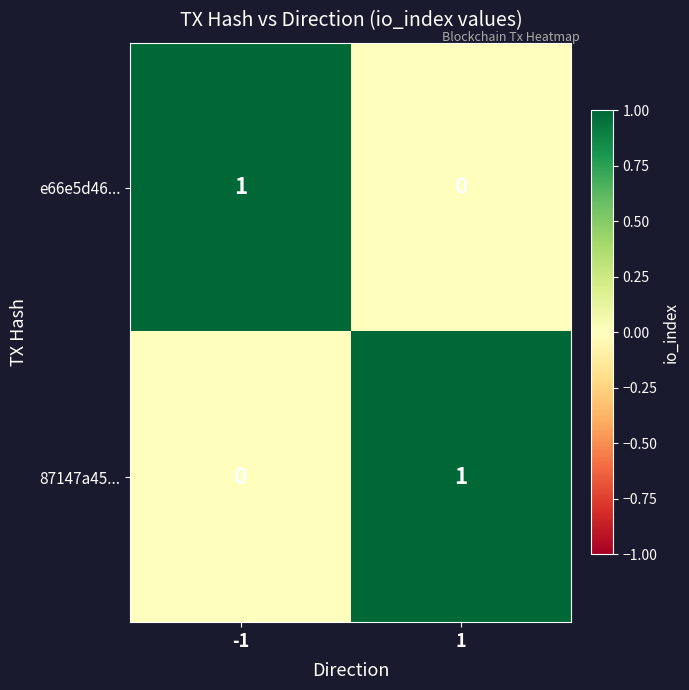

How many series are shown in this chart?

2